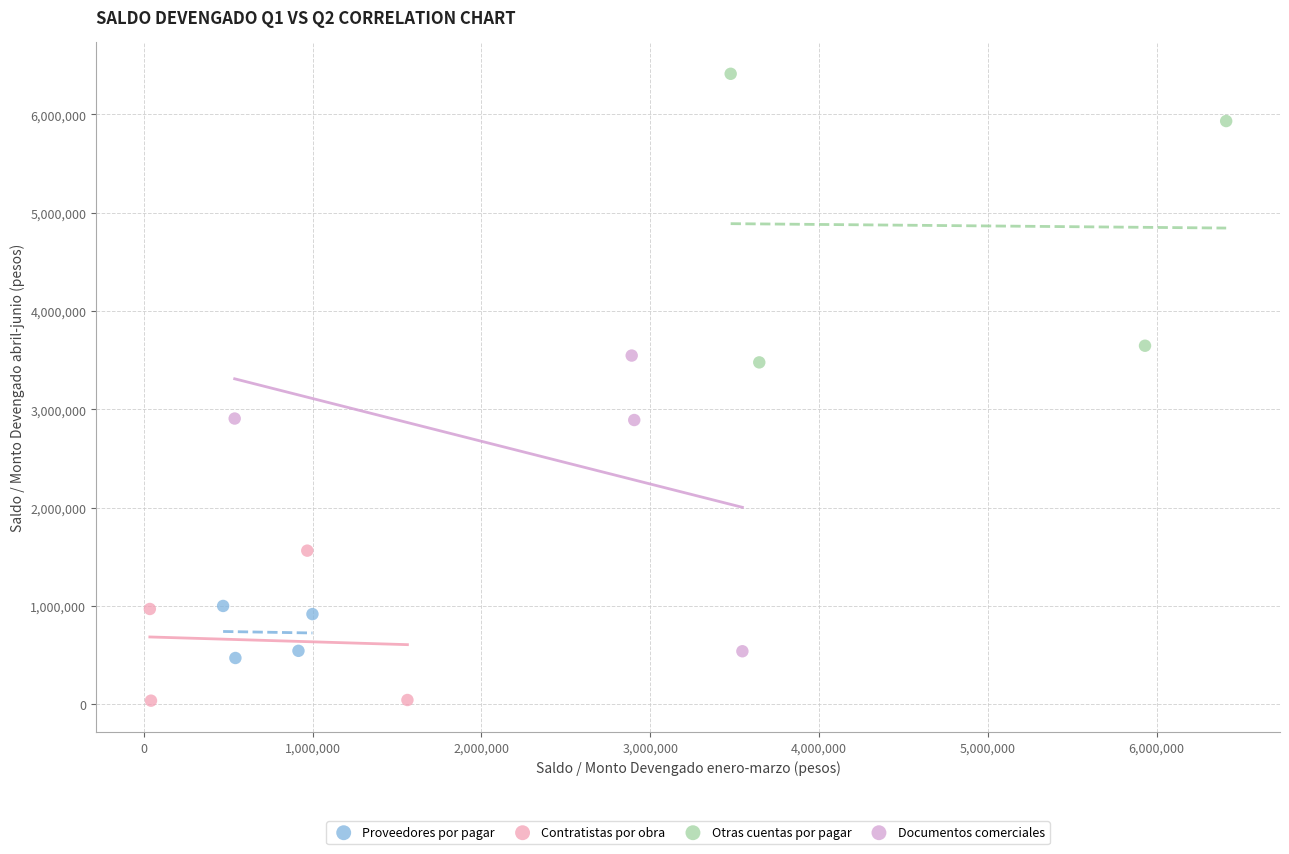

Which series has the widest spread of Y values?

Documentos comerciales